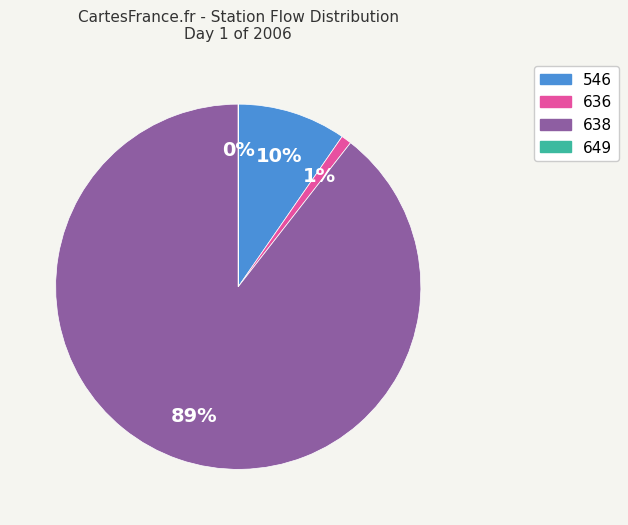

To the nearest percent, what is the average slice percentage?

25%